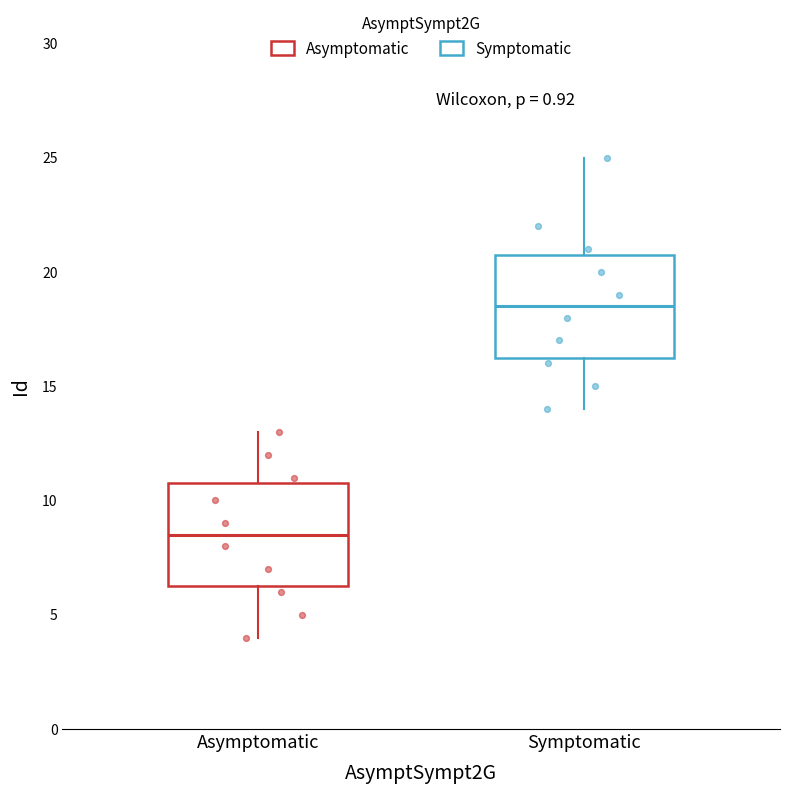

Which box has the lowest median line?

Asymptomatic